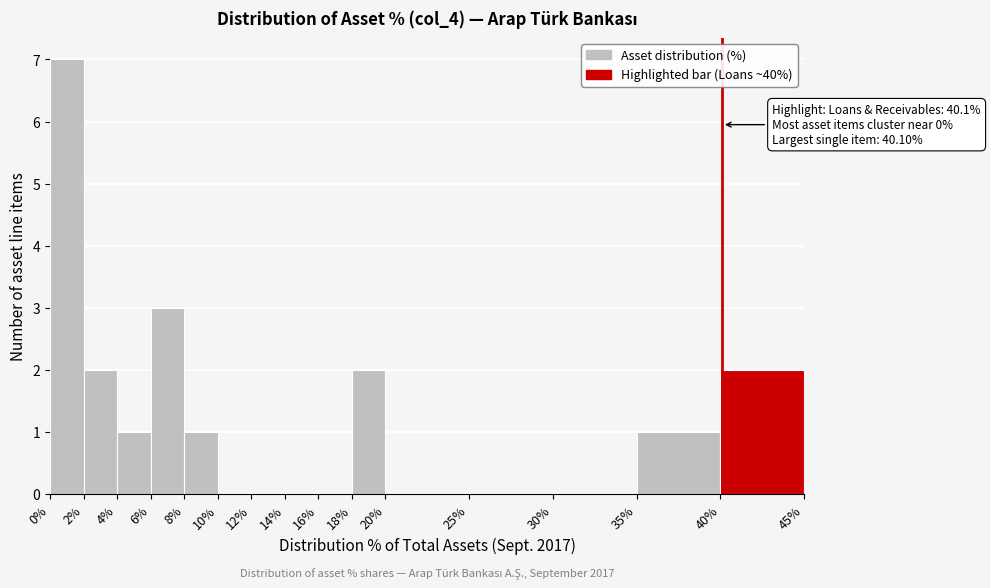

Which range on the x-axis has the tallest bar?

0% to 2%